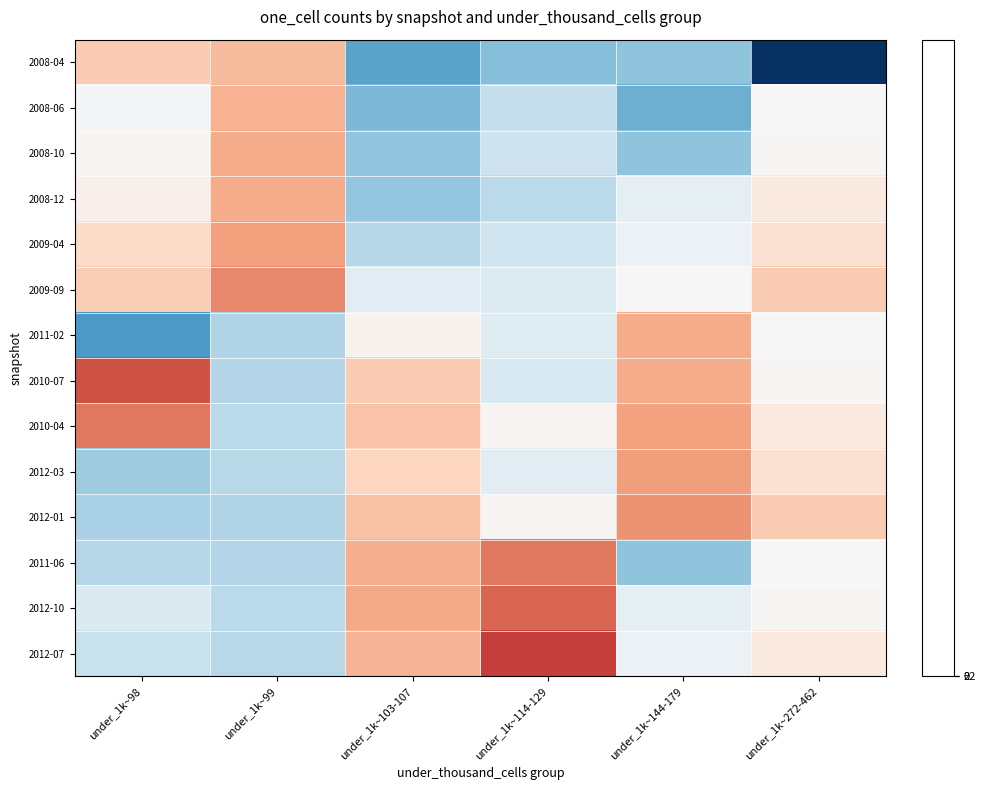

Reading left to right, what are all the values shown in this chart?

2008-04: under_1k~98=0.8	under_1k~99=0.9	under_1k~103-107=-1.6	under_1k~114-129=-1.3	under_1k~144-179=-1.2	under_1k~272-462=-3.5
2008-06: under_1k~98=-0.1	under_1k~99=1.0	under_1k~103-107=-1.4	under_1k~114-129=-0.7	under_1k~144-179=-1.5	under_1k~272-462=0.0
2008-10: under_1k~98=0.1	under_1k~99=1.1	under_1k~103-107=-1.2	under_1k~114-129=-0.6	under_1k~144-179=-1.2	under_1k~272-462=0.0
2008-12: under_1k~98=0.1	under_1k~99=1.1	under_1k~103-107=-1.2	under_1k~114-129=-0.8	under_1k~144-179=-0.3	under_1k~272-462=0.3
2009-04: under_1k~98=0.6	under_1k~99=1.2	under_1k~103-107=-0.9	under_1k~114-129=-0.6	under_1k~144-179=-0.2	under_1k~272-462=0.5
2009-09: under_1k~98=0.7	under_1k~99=1.4	under_1k~103-107=-0.3	under_1k~114-129=-0.4	under_1k~144-179=0.0	under_1k~272-462=0.8
2011-02: under_1k~98=-1.7	under_1k~99=-0.9	under_1k~103-107=0.1	under_1k~114-129=-0.4	under_1k~144-179=1.1	under_1k~272-462=0.0
2010-07: under_1k~98=1.9	under_1k~99=-0.9	under_1k~103-107=0.8	under_1k~114-129=-0.5	under_1k~144-179=1.1	under_1k~272-462=0.0
2010-04: under_1k~98=1.6	under_1k~99=-0.8	under_1k~103-107=0.9	under_1k~114-129=0.1	under_1k~144-179=1.2	under_1k~272-462=0.3
2012-03: under_1k~98=-1.1	under_1k~99=-0.8	under_1k~103-107=0.6	under_1k~114-129=-0.3	under_1k~144-179=1.2	under_1k~272-462=0.5
2012-01: under_1k~98=-1.0	under_1k~99=-0.9	under_1k~103-107=0.9	under_1k~114-129=0.1	under_1k~144-179=1.3	under_1k~272-462=0.8
2011-06: under_1k~98=-0.8	under_1k~99=-0.9	under_1k~103-107=1.1	under_1k~114-129=1.6	under_1k~144-179=-1.2	under_1k~272-462=0.0
2012-10: under_1k~98=-0.4	under_1k~99=-0.8	under_1k~103-107=1.1	under_1k~114-129=1.8	under_1k~144-179=-0.3	under_1k~272-462=0.0
2012-07: under_1k~98=-0.7	under_1k~99=-0.8	under_1k~103-107=1.0	under_1k~114-129=2.1	under_1k~144-179=-0.2	under_1k~272-462=0.3